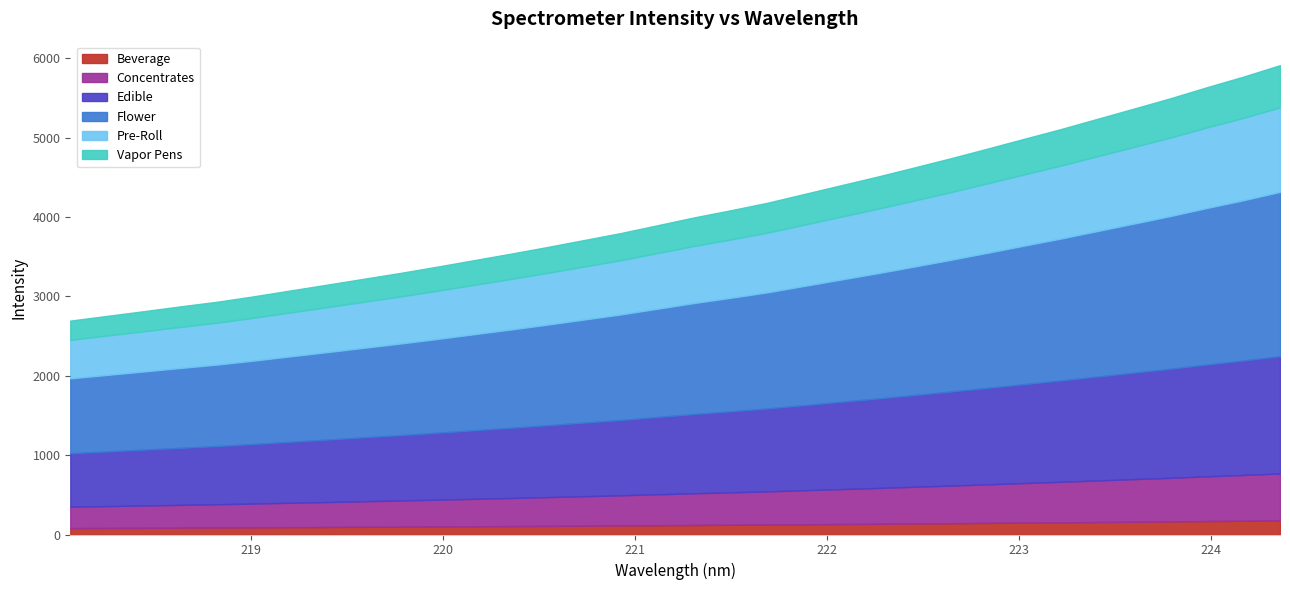

True or false: the data shows 3799.2 at 220.9264.

True